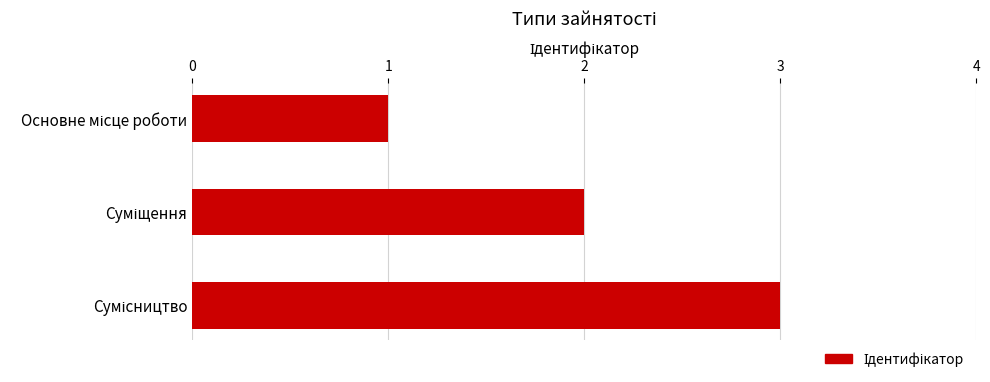

What is the average value?

2